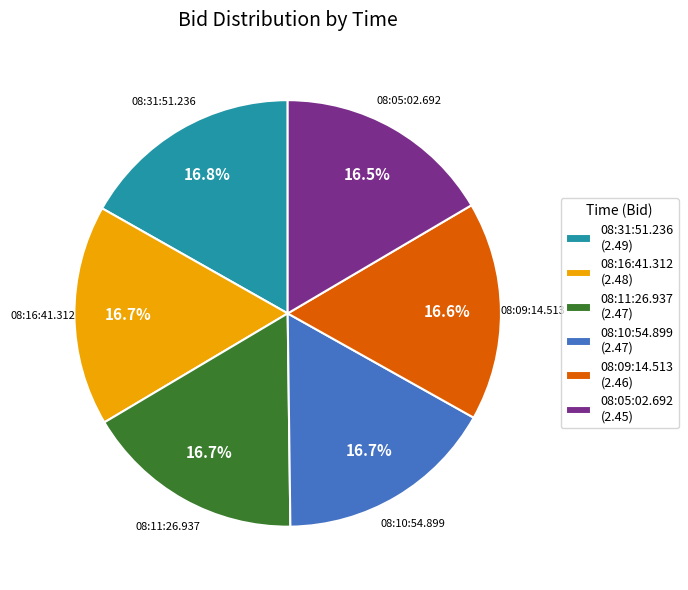

Is 08:05:02.692 (2.45) the majority of the pie?

No